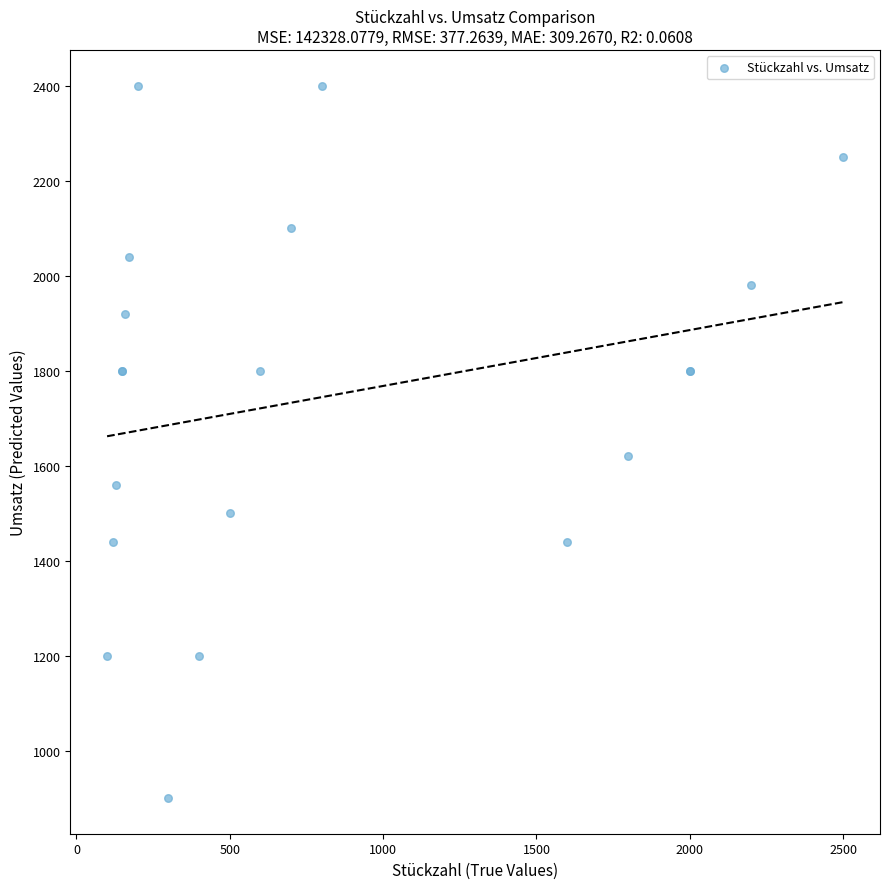

What Y value in the scatter plot is closest to 1650?

1620